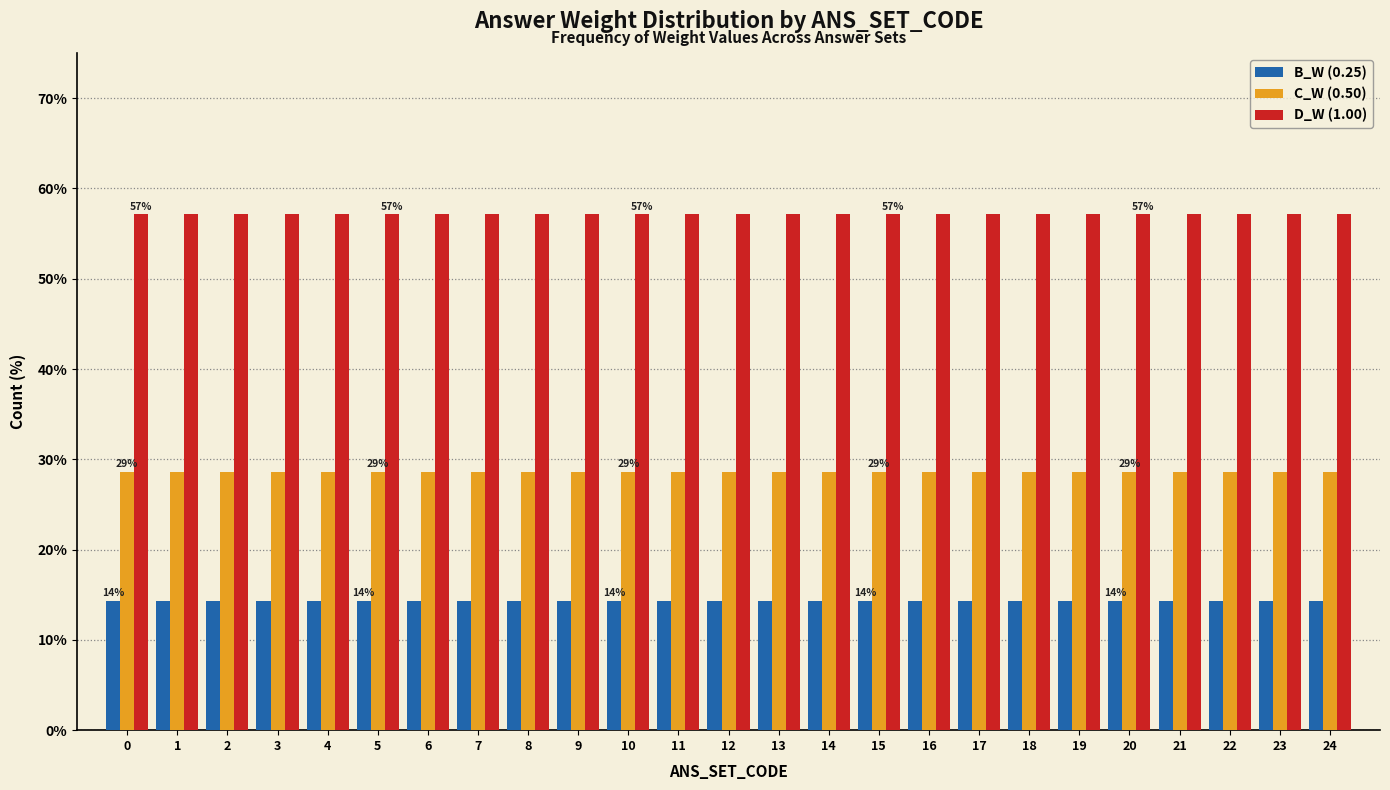

What is the greatest value displayed?

57.1